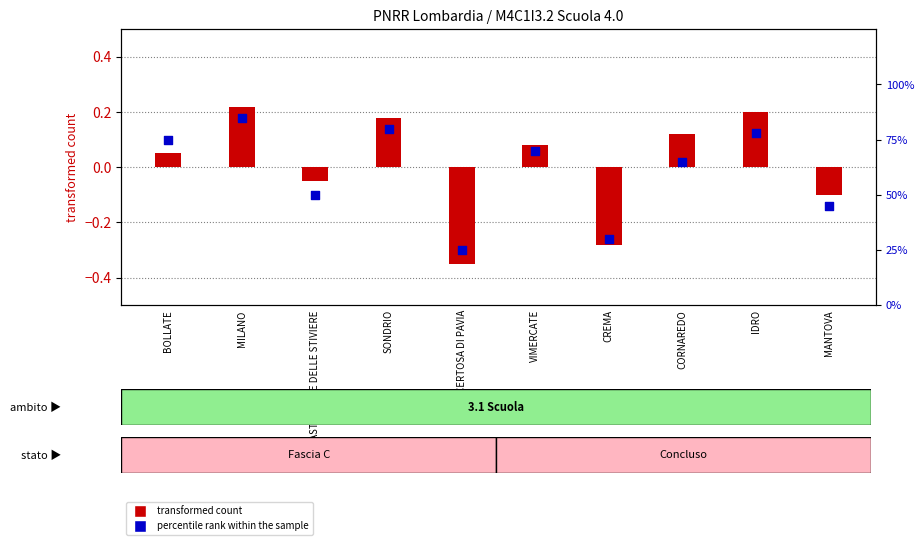

What are all the series names shown in the legend?

transformed count, percentile rank within the sample